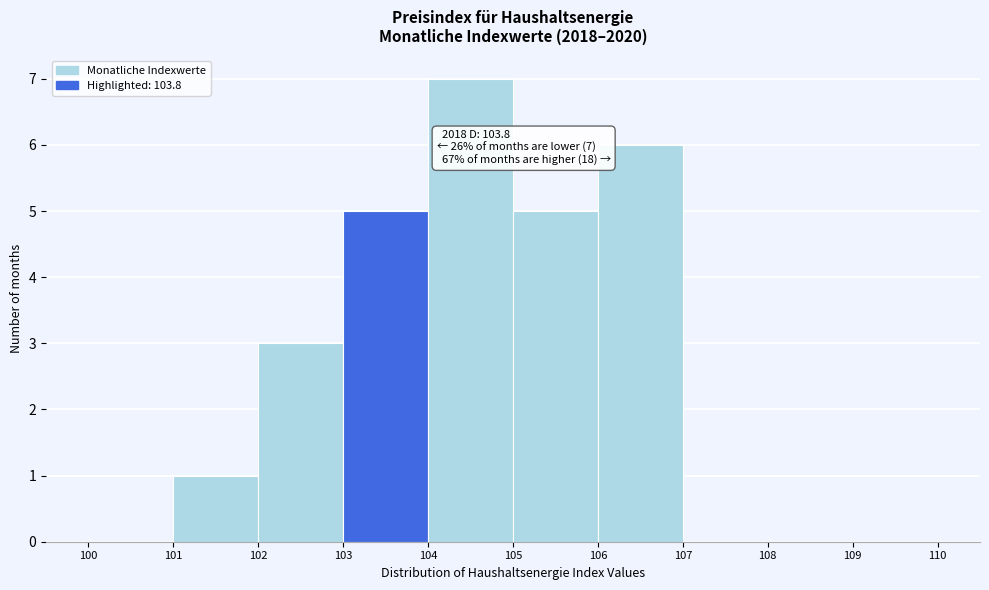

Which range on the x-axis has the tallest bar?

104 to 105